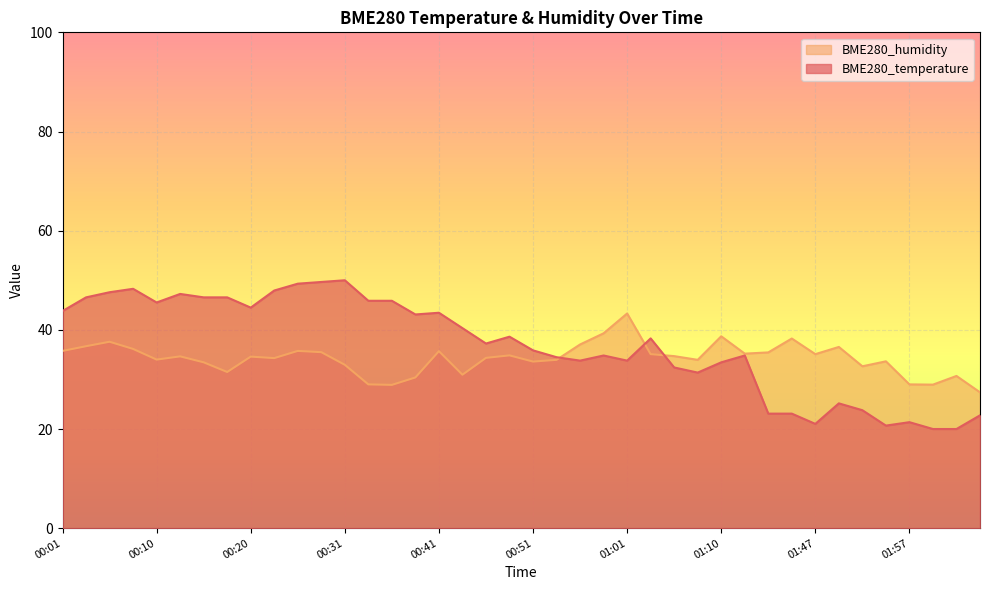

What position from the right is 00:03?

39